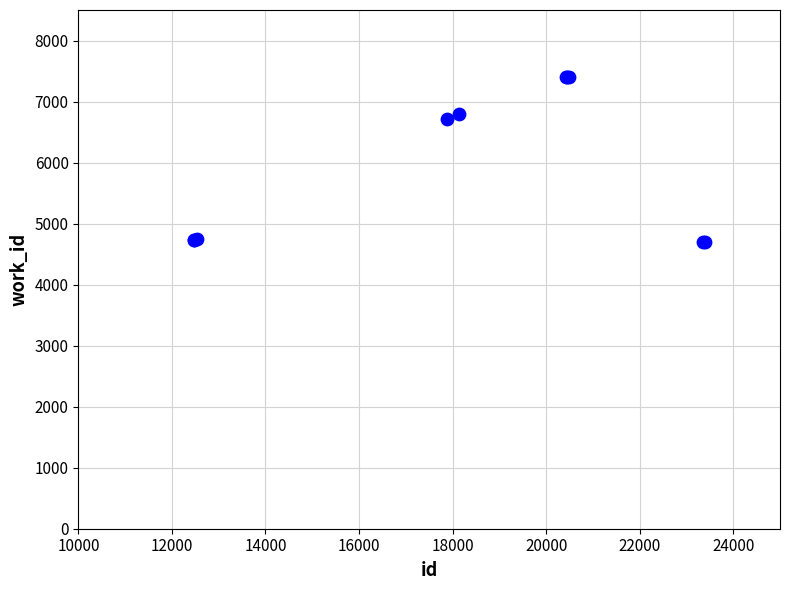

What Y value in the scatter plot is closest to 6054?

6709